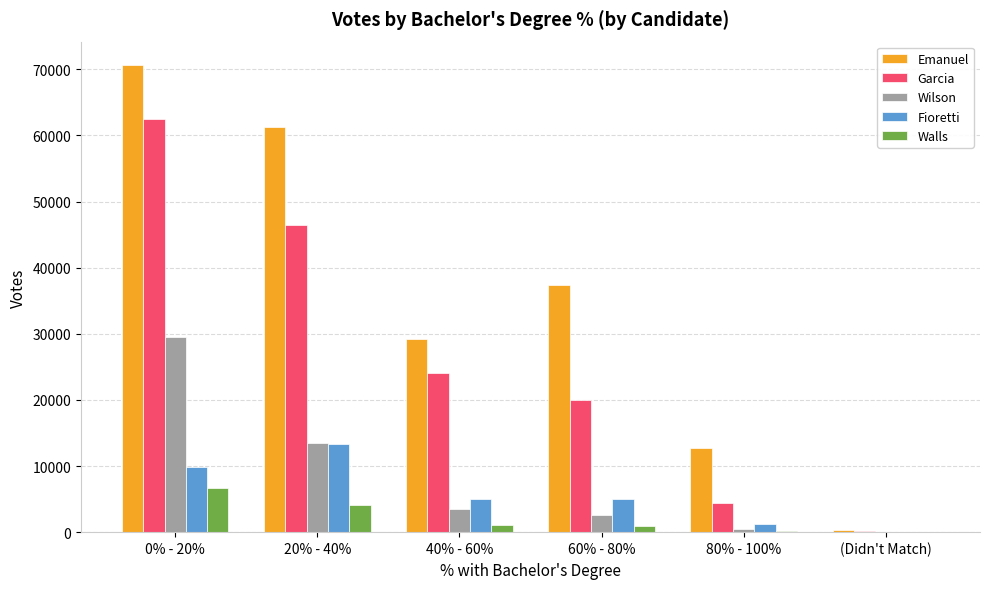

How many data points in Garcia are above 24095?

3